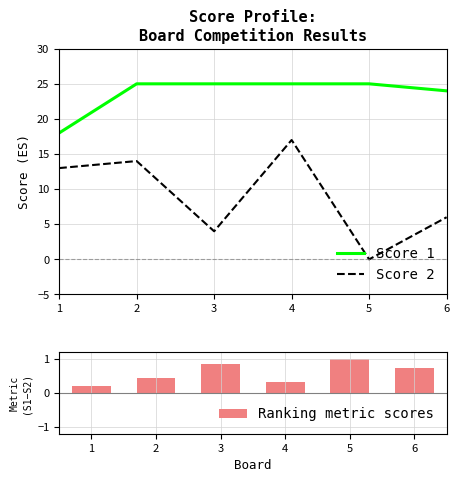

What is the difference between the maximum and minimum values in the Score 2 series?

17